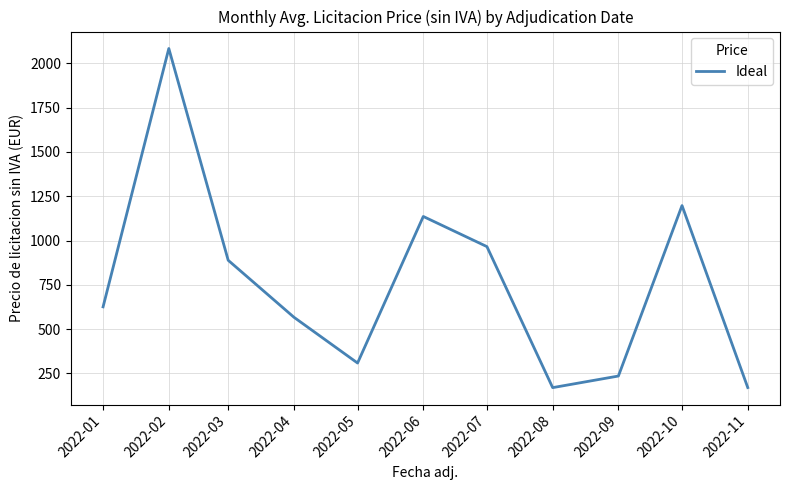

Count the number of categories in the chart.

11